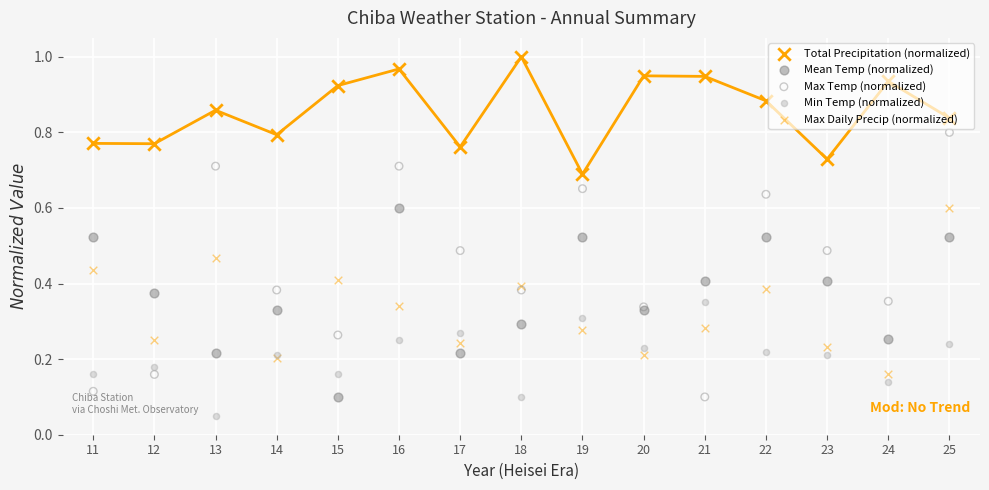

What is the total value across all series at 12?

1.7